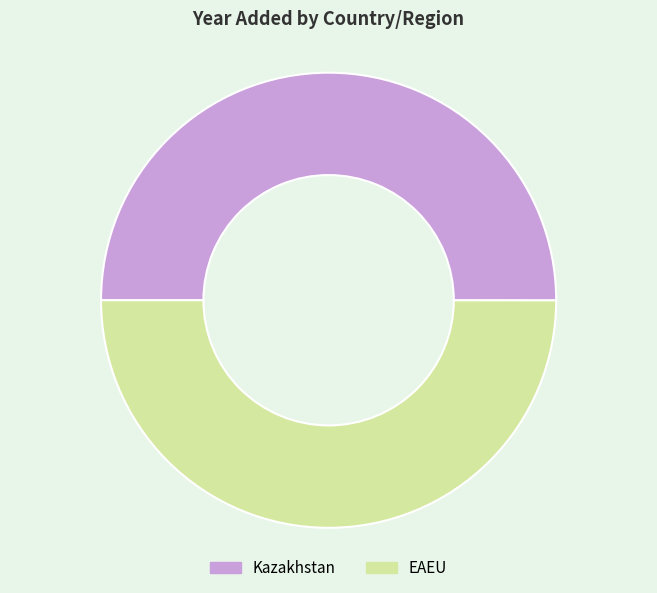

True or false: Kazakhstan accounts for 50% of the total.

True